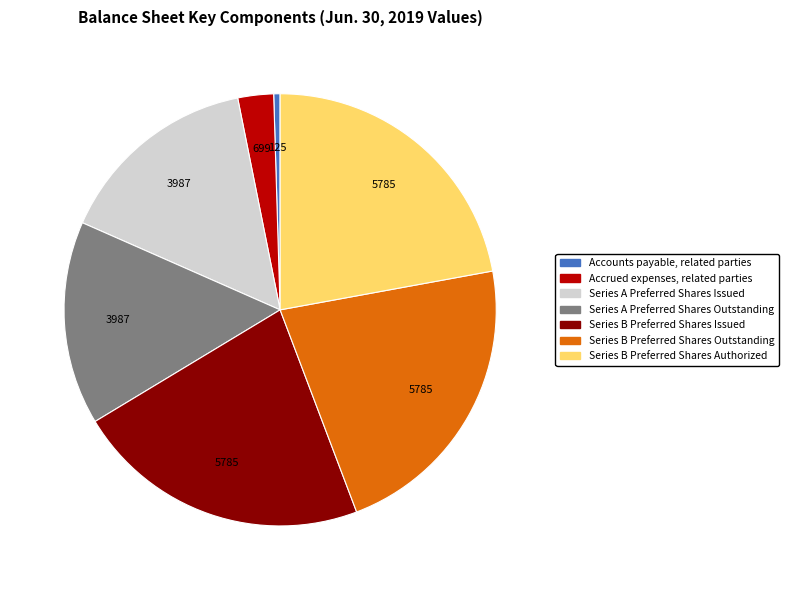

Does any single category account for the majority?

No